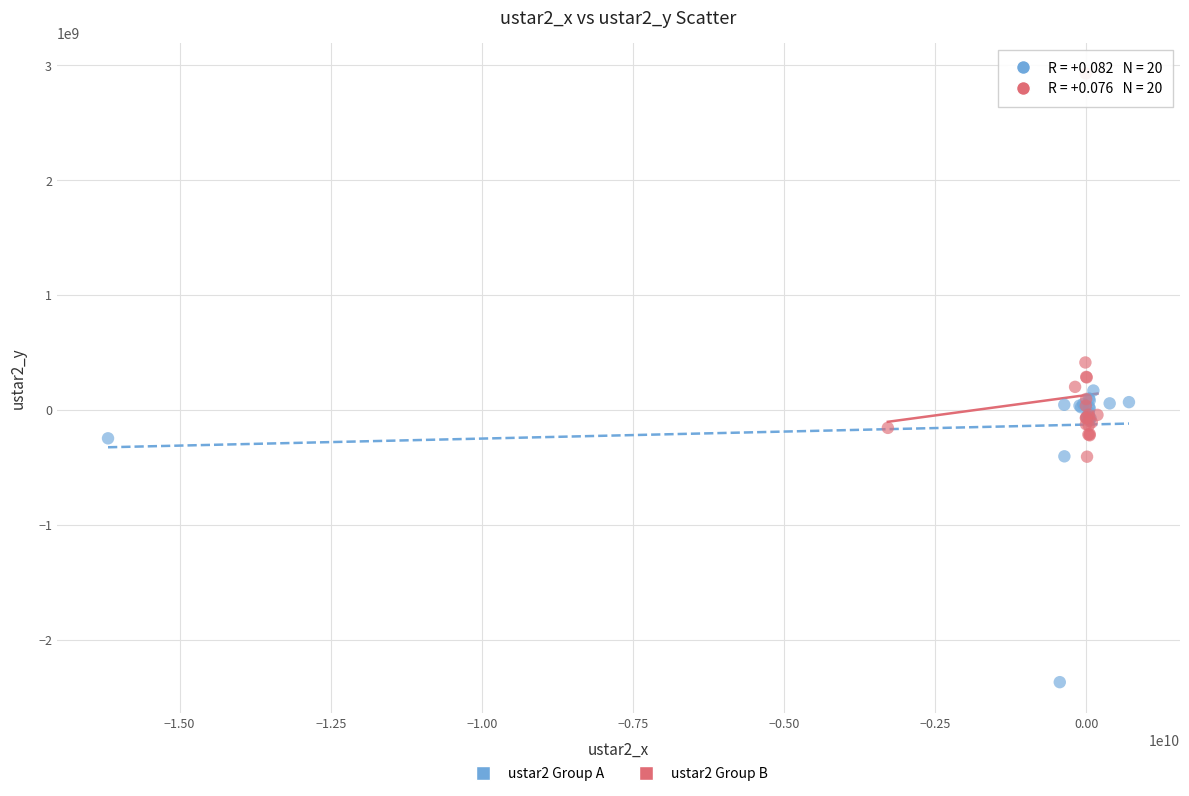

Which series contains the lowest Y value?

ustar2 Group A